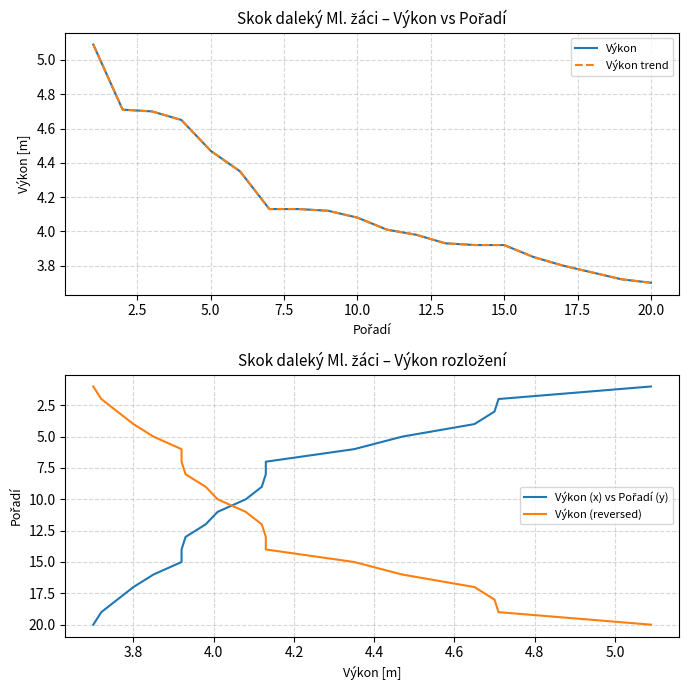

What are all the series names shown in the legend?

Výkon, Výkon trend, Výkon (x) vs Pořadí (y), Výkon (reversed)